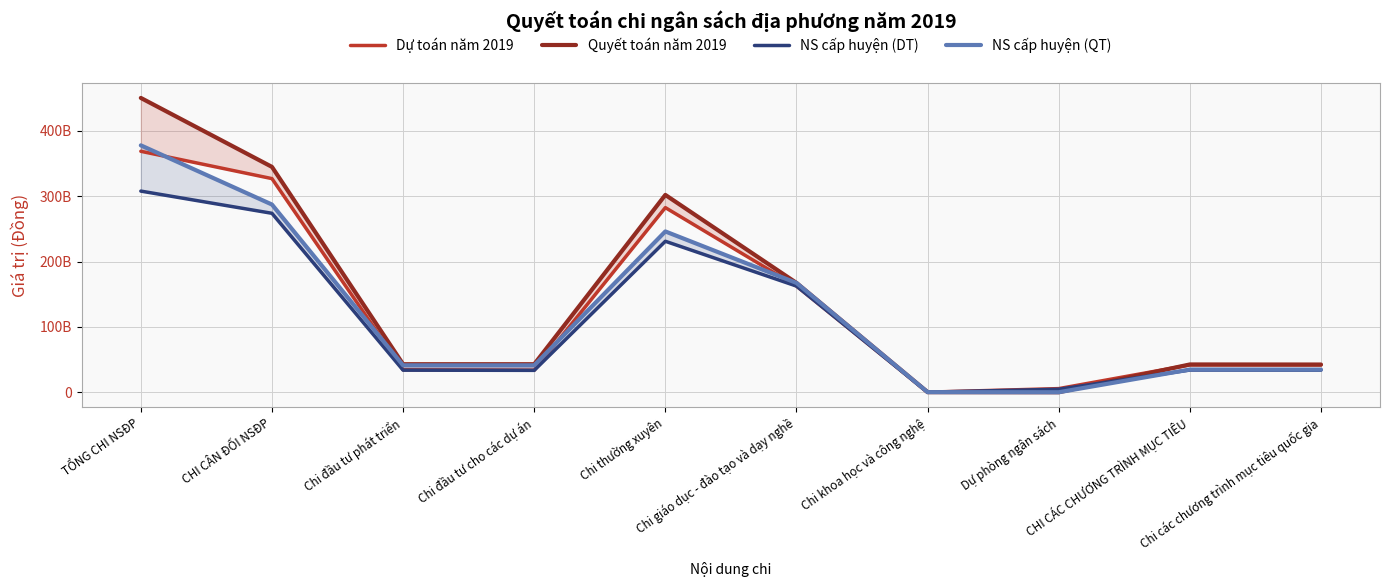

What is the highest value of the NS cấp huyện (QT) series?

377886596371